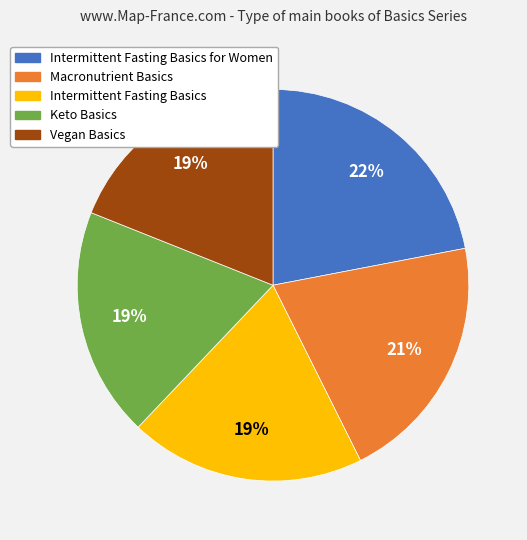

To the nearest percent, what is the difference between the largest and smallest slice percentages?

3%